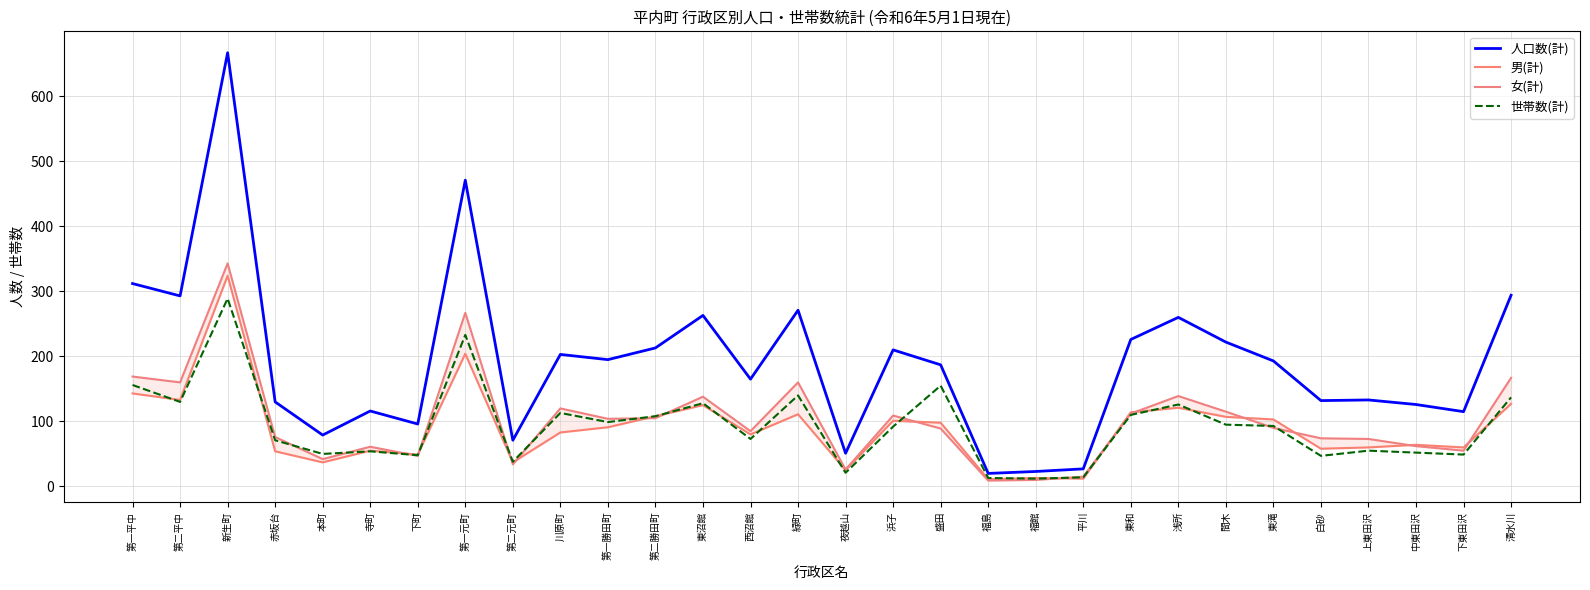

Which category has the highest value across all series?

新生町